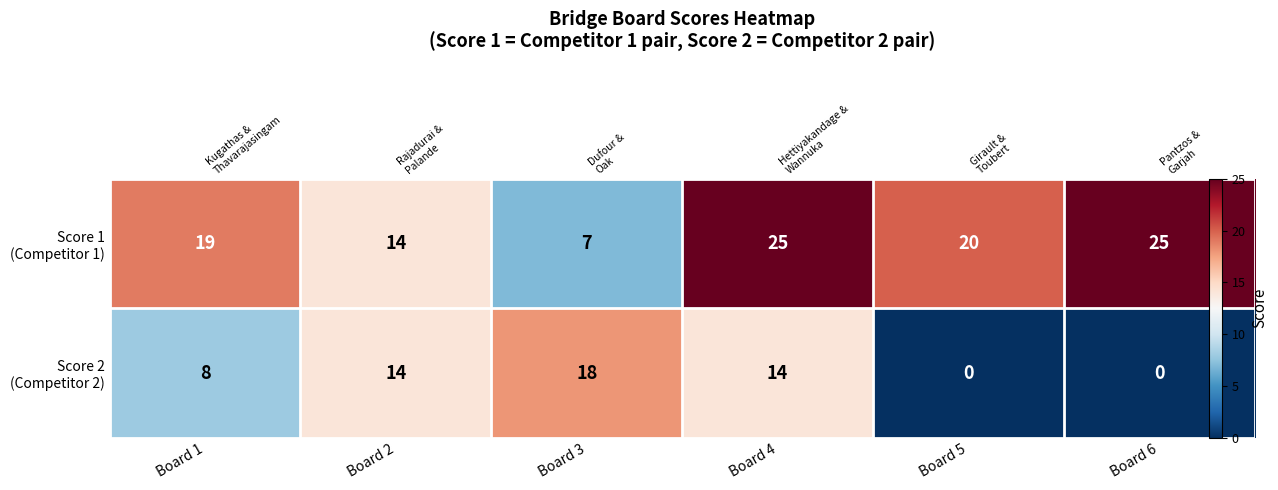

What is the difference between the maximum and minimum values in the Score 2 (Competitor 2) series?

18